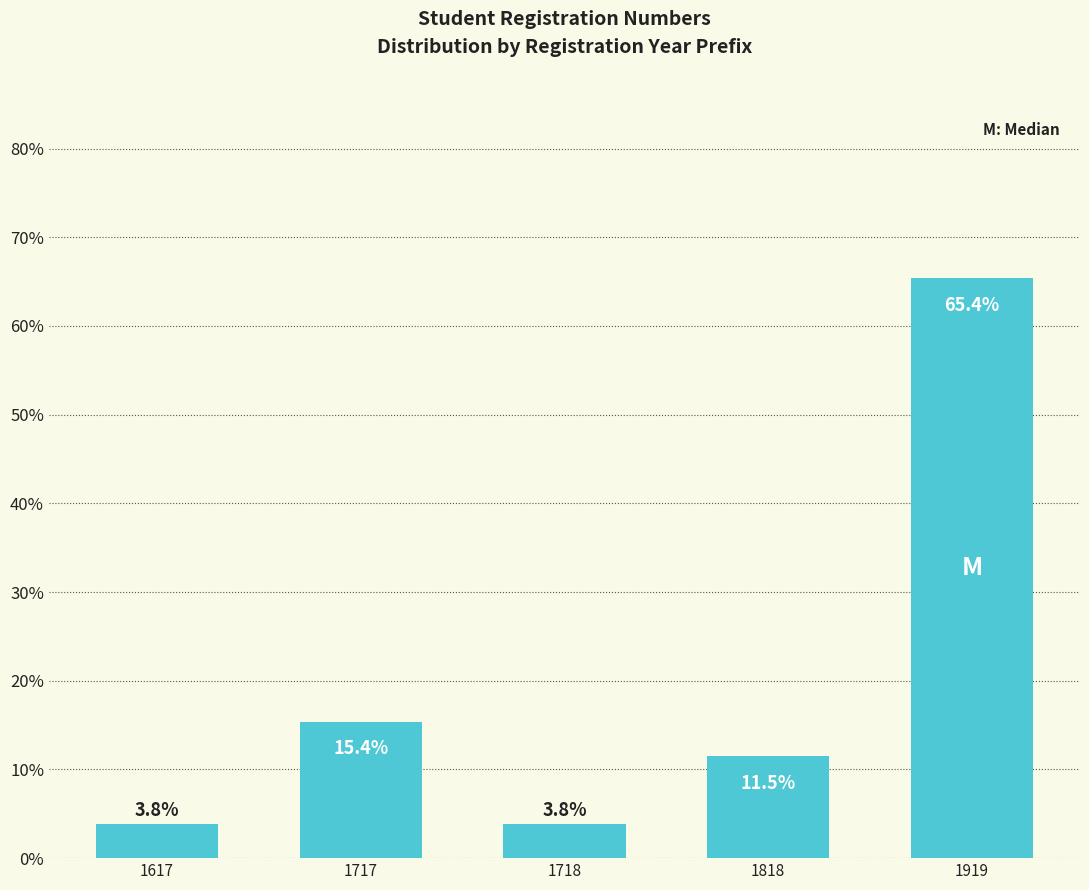

Does the chart contain any negative values?

No